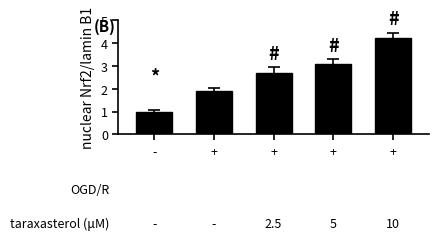

What is the sum of all values?

12.9